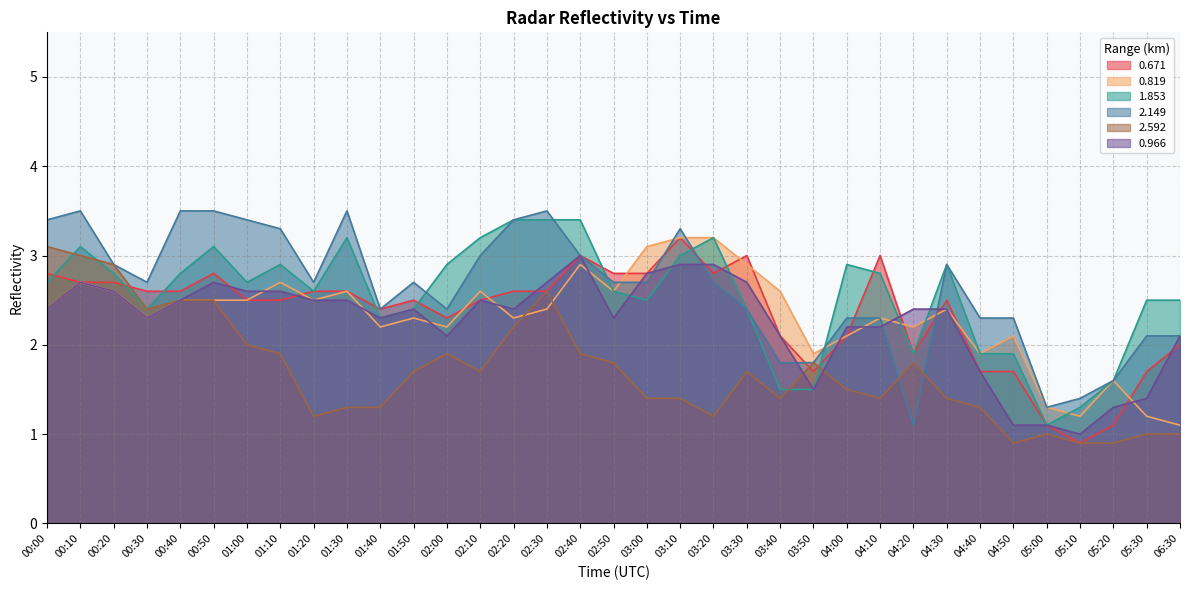

Which category has the lowest value across all series?

05:10